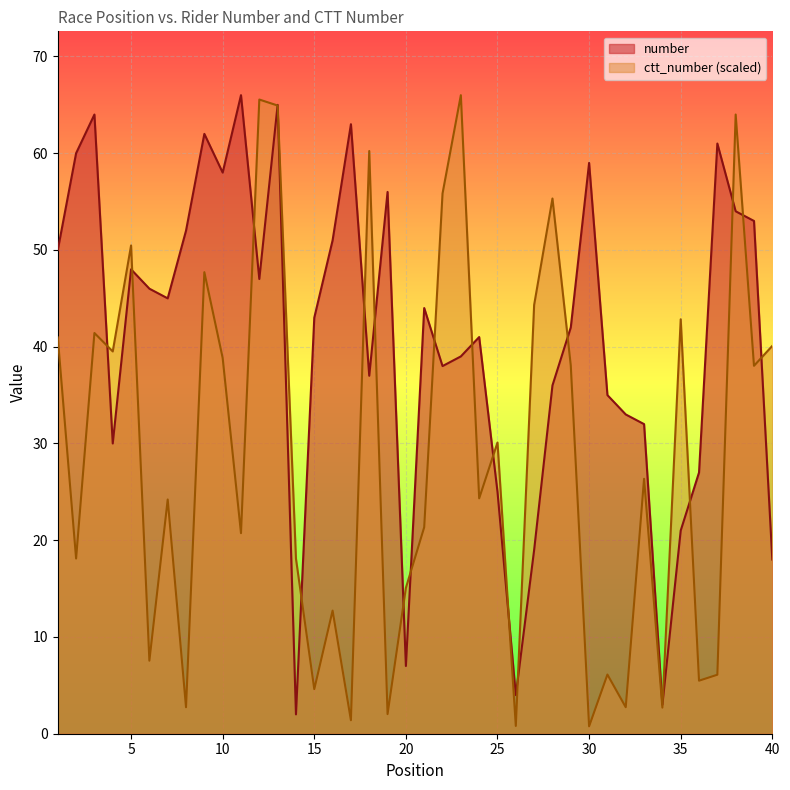

How many intersections are there between number and ctt_number?

21